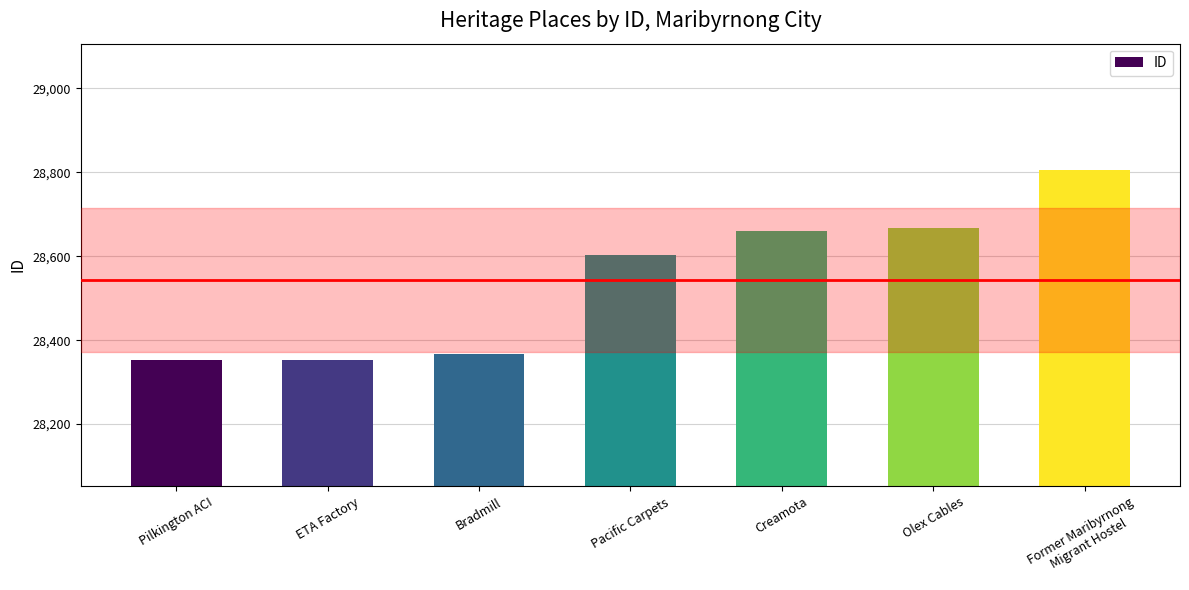

What is the value of the 1st bar from the left?

28352